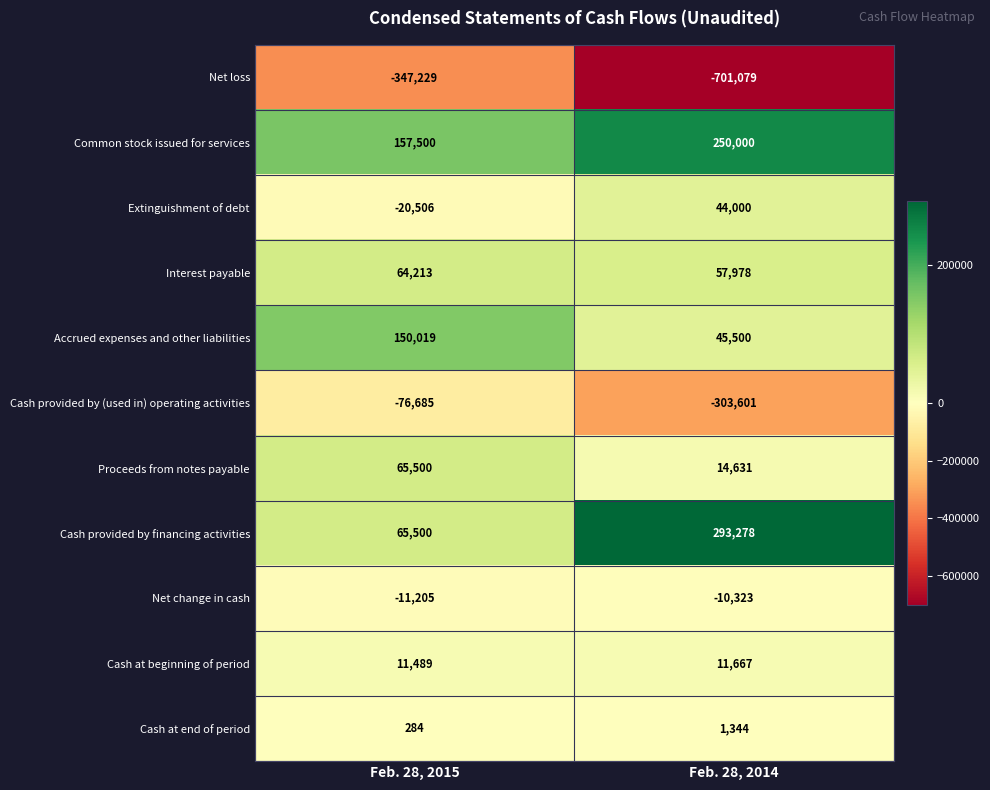

Between Feb. 28, 2015 and Feb. 28, 2014, which series saw the biggest shift?

Net loss